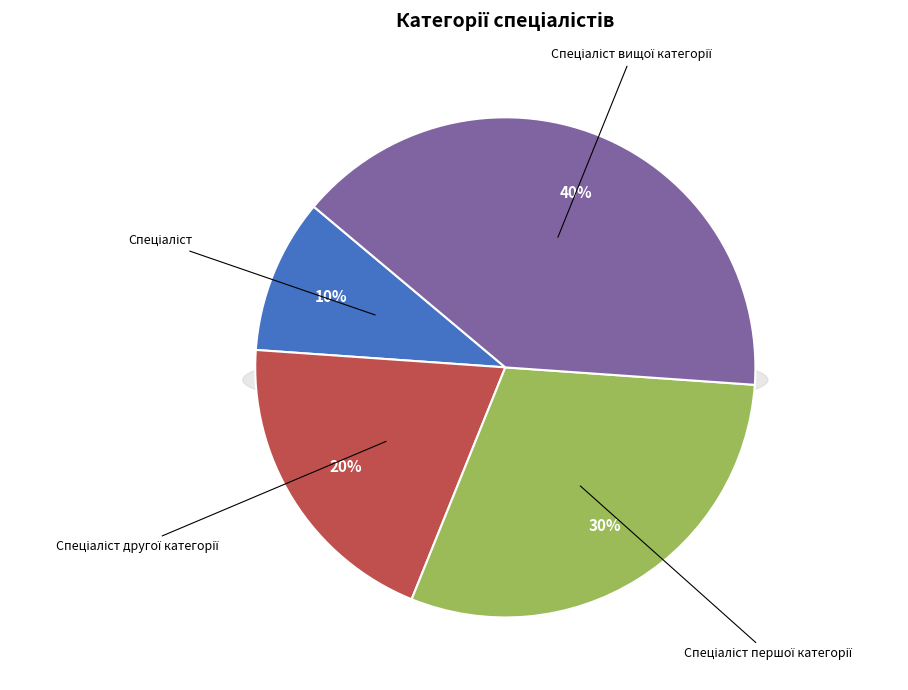

To the nearest percent, what is the combined percentage of Спеціаліст вищої категорії and Спеціаліст другої категорії?

60%